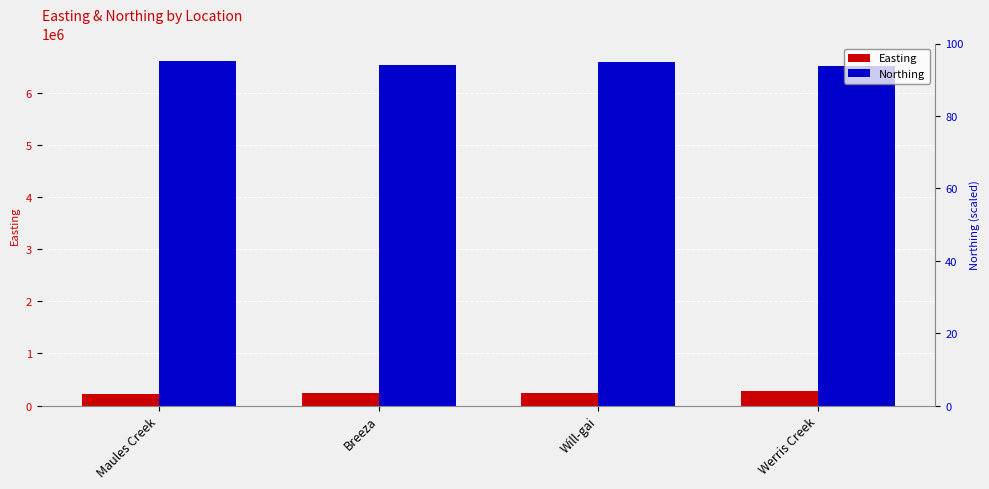

True or false: Easting has a value of 237993 at Breeza.

True